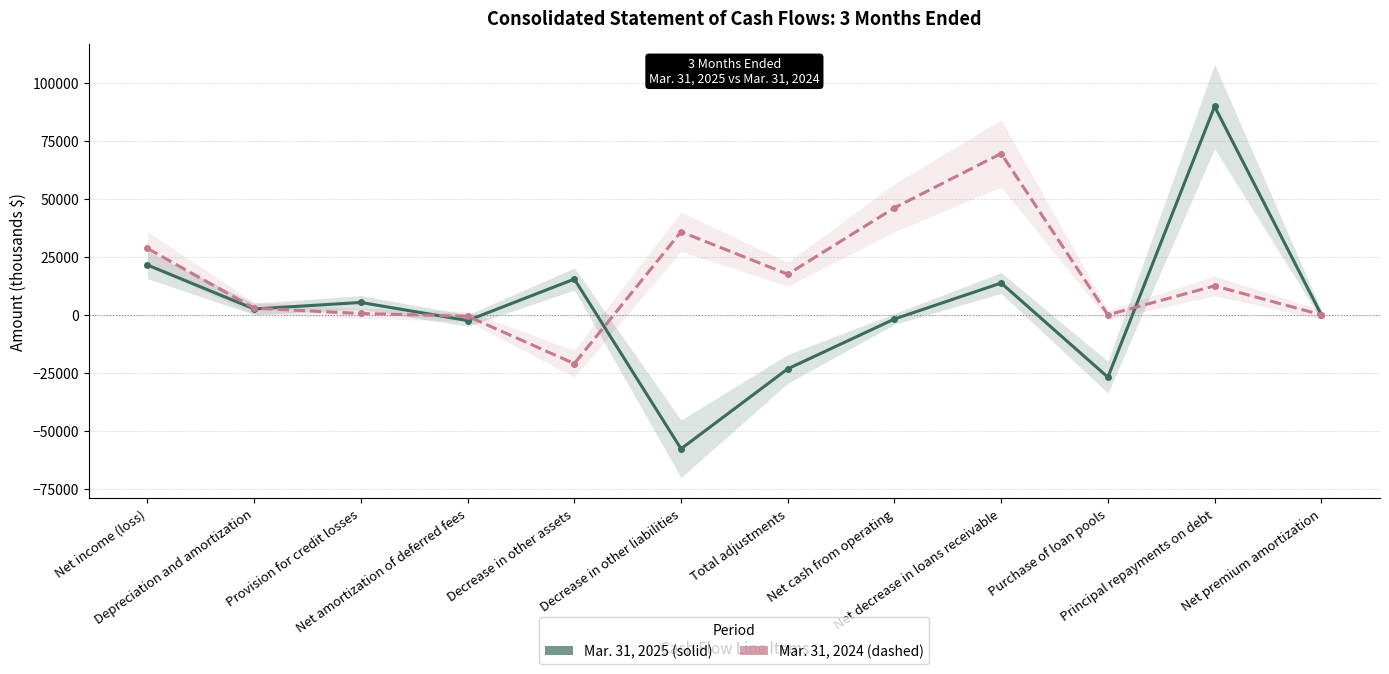

How many distinct data groups are displayed?

2